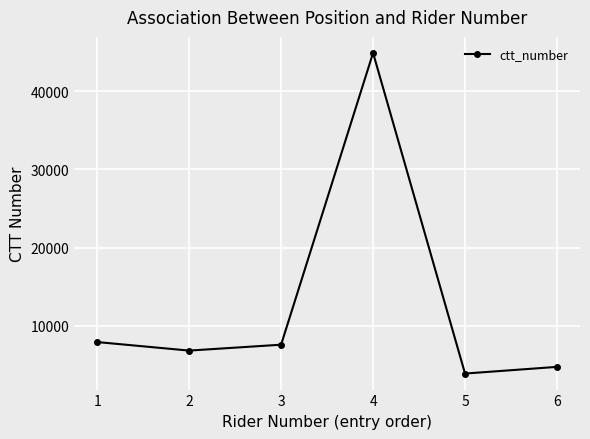

Between 3 and 6, which is larger?

3